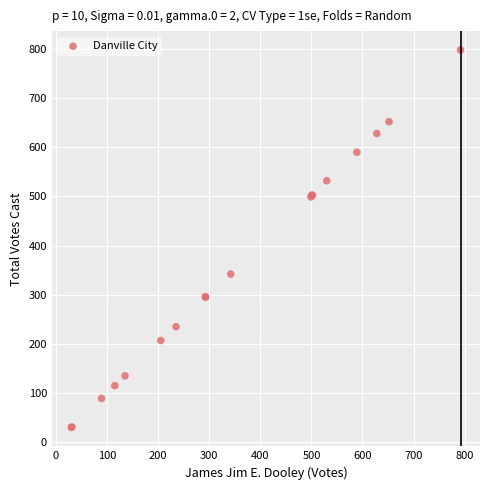

What Y value in the scatter plot is closest to 414?

342